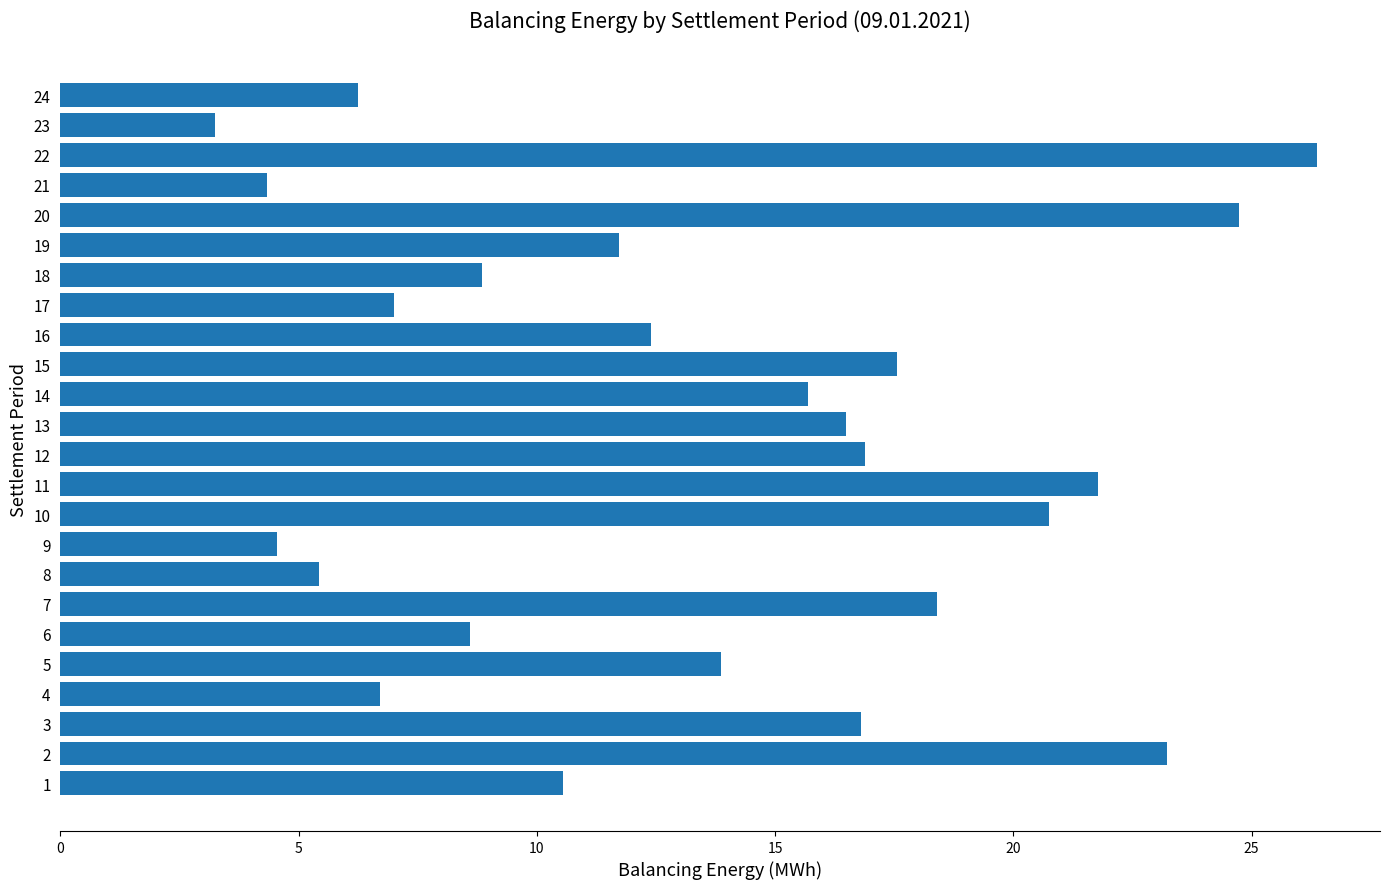

Where is the data nearest to the value 14?

5